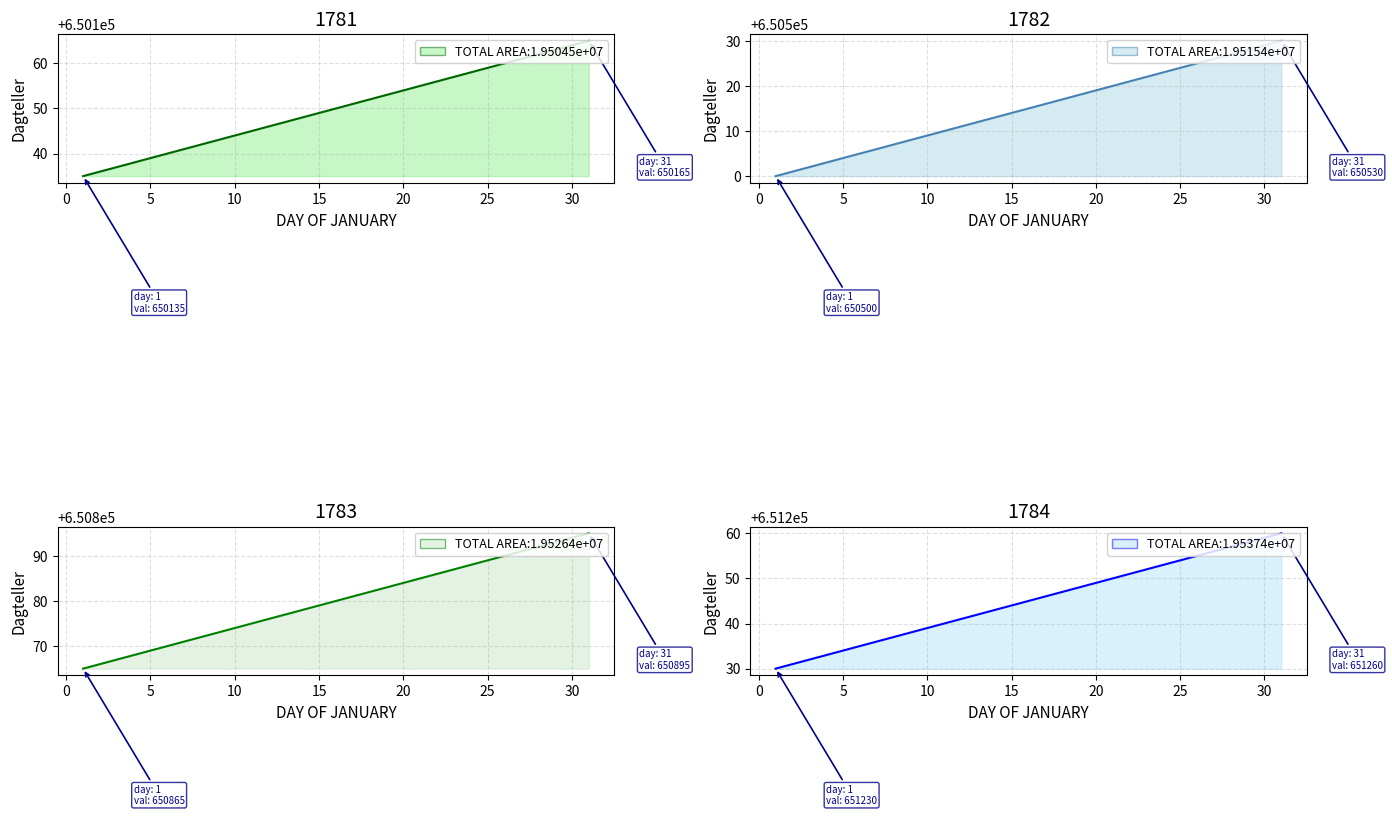

How many categories are shown in the chart?

31